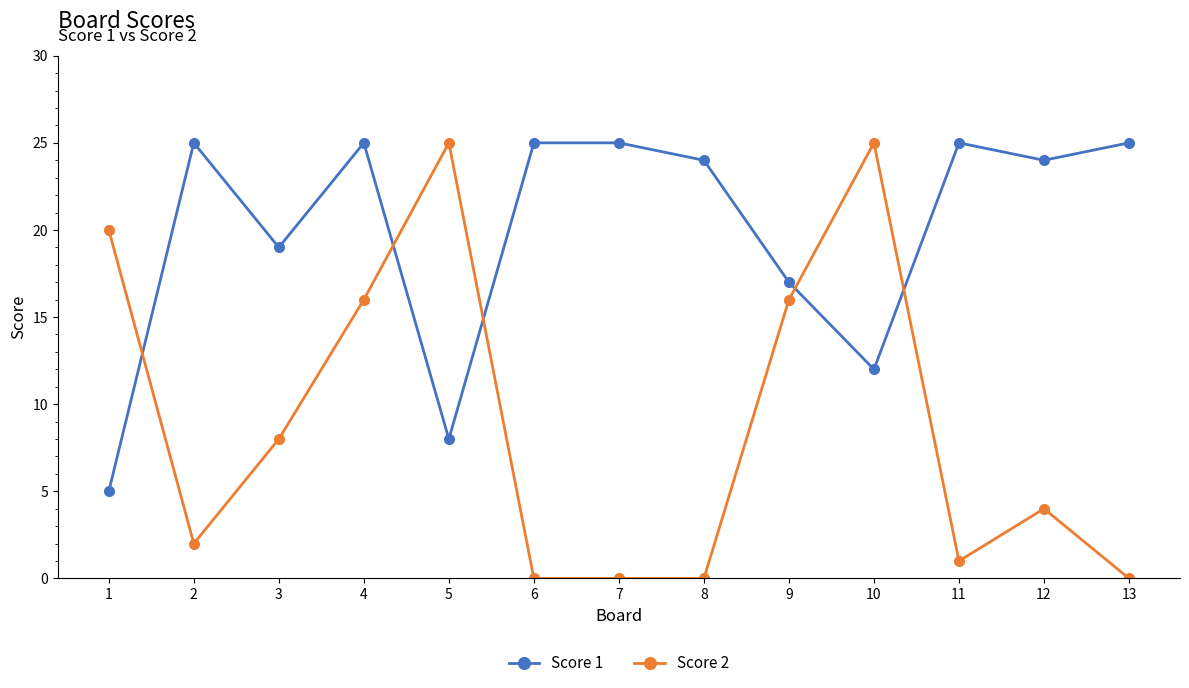

Does the chart display data point markers on the line(s)?

Yes